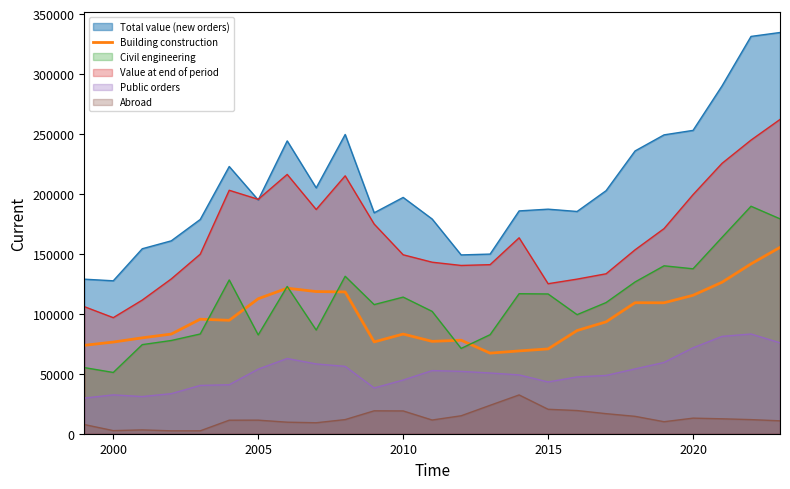

How many points are higher than both their immediate neighbors (excluding endpoints)?

5